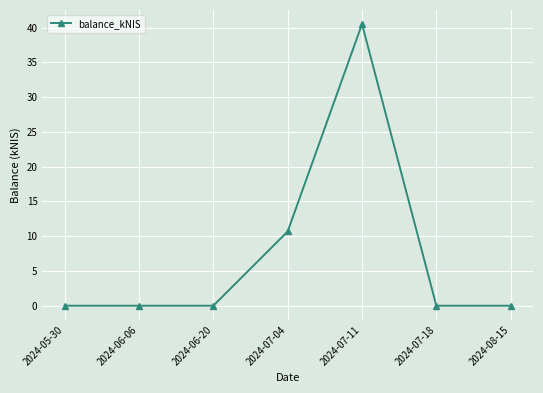

Count the number of data series in this chart.

1